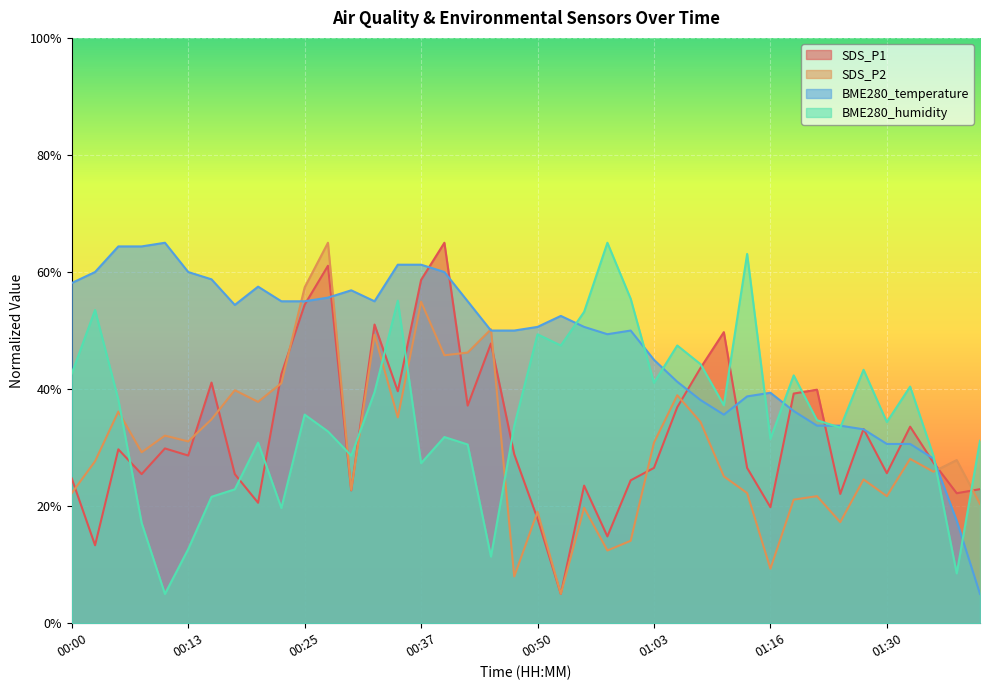

Which has a higher value, 00:08 or 00:58?

00:08